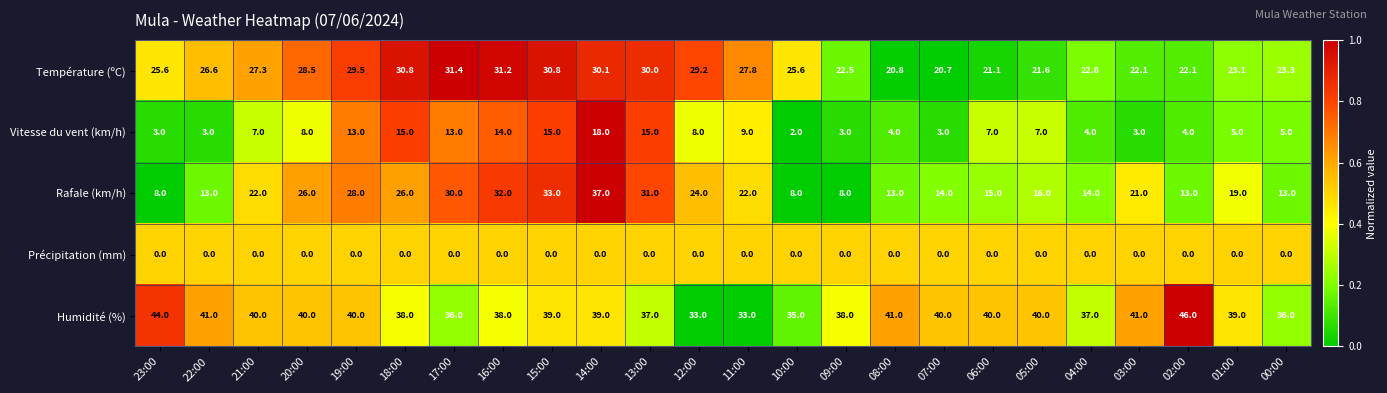

At which label does Température (ºC) first exceed 26?

22:00